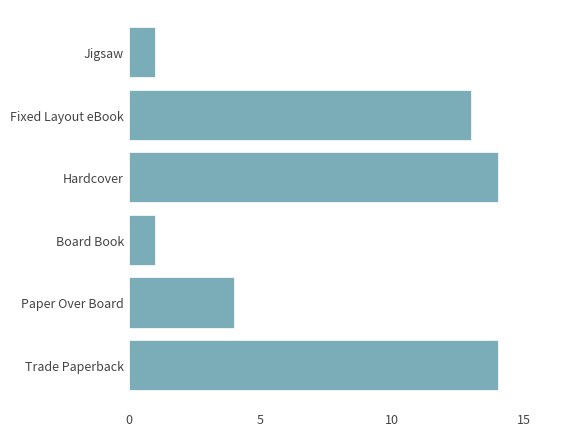

What is the sum of all values?

47